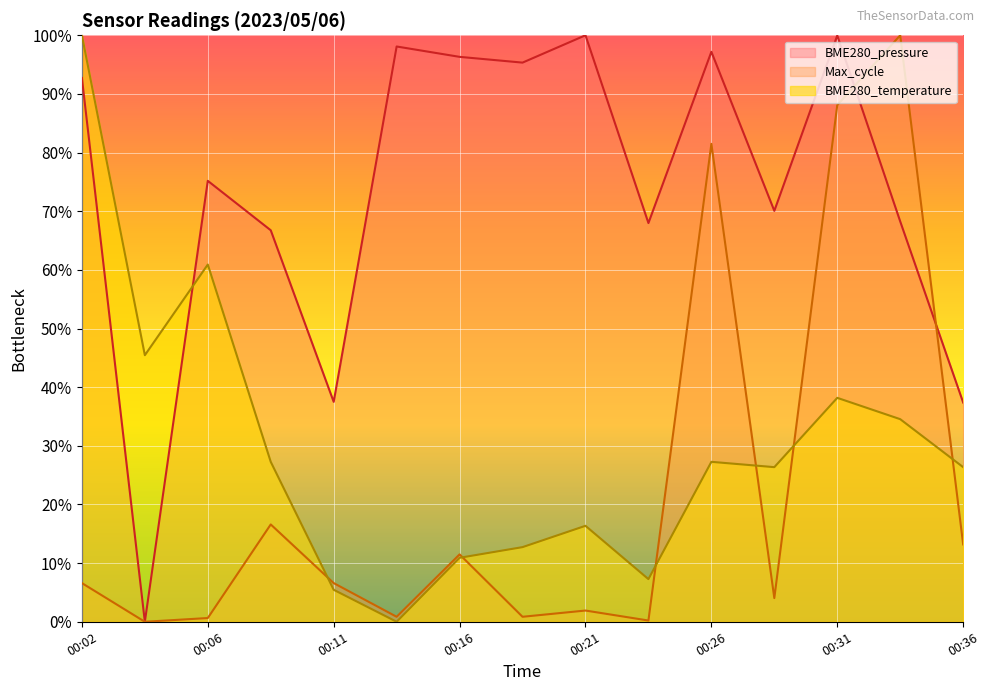

What is the difference between the second highest and second lowest values in the BME280_temperature series?

55.5